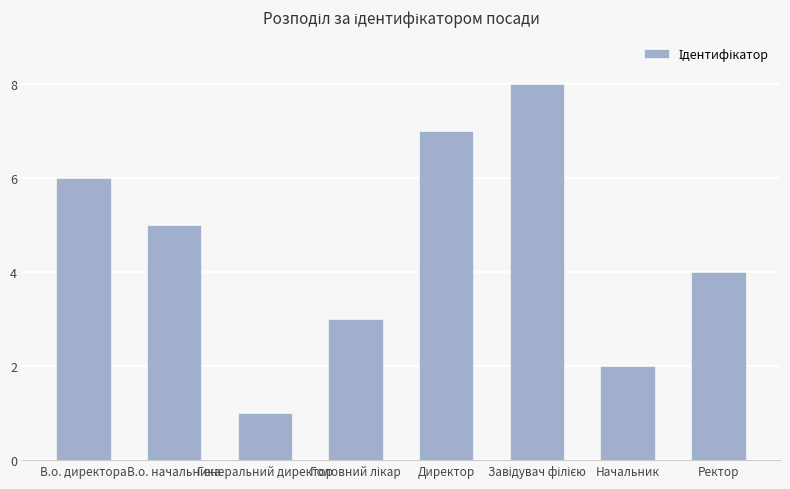

What is the label of the 2nd bar from the right?

Начальник